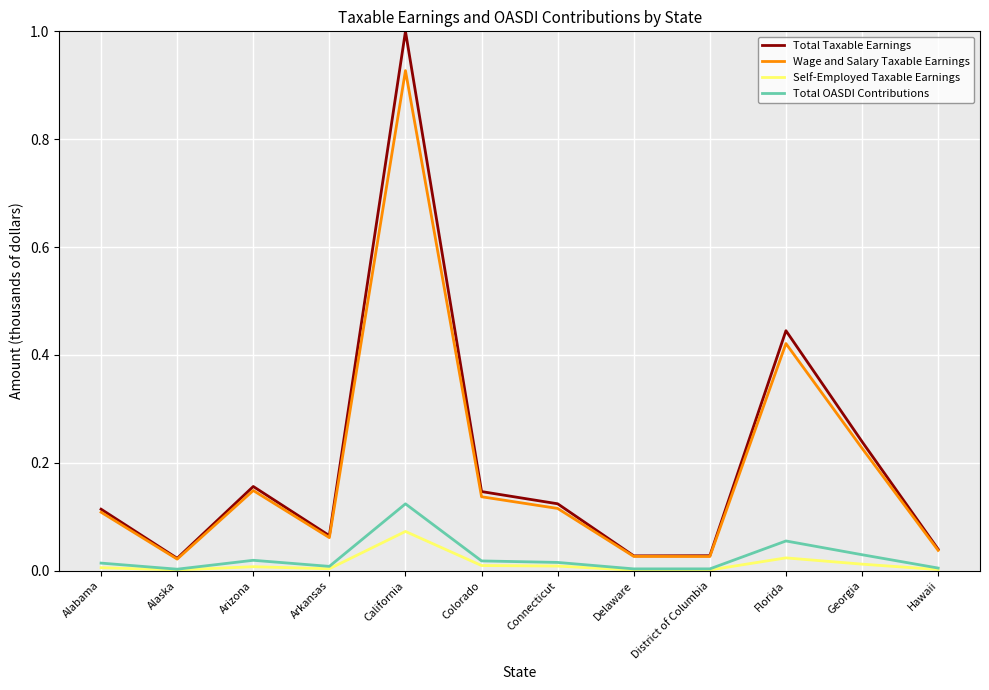

The Wage and Salary Taxable Earnings series shows 0.0 at Connecticut. True or false?

False